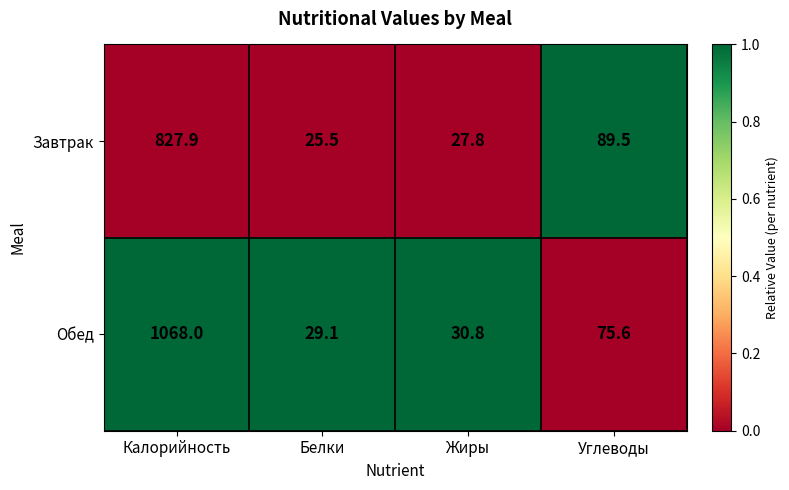

What is the approximate value of Обед at Углеводы?

75.6